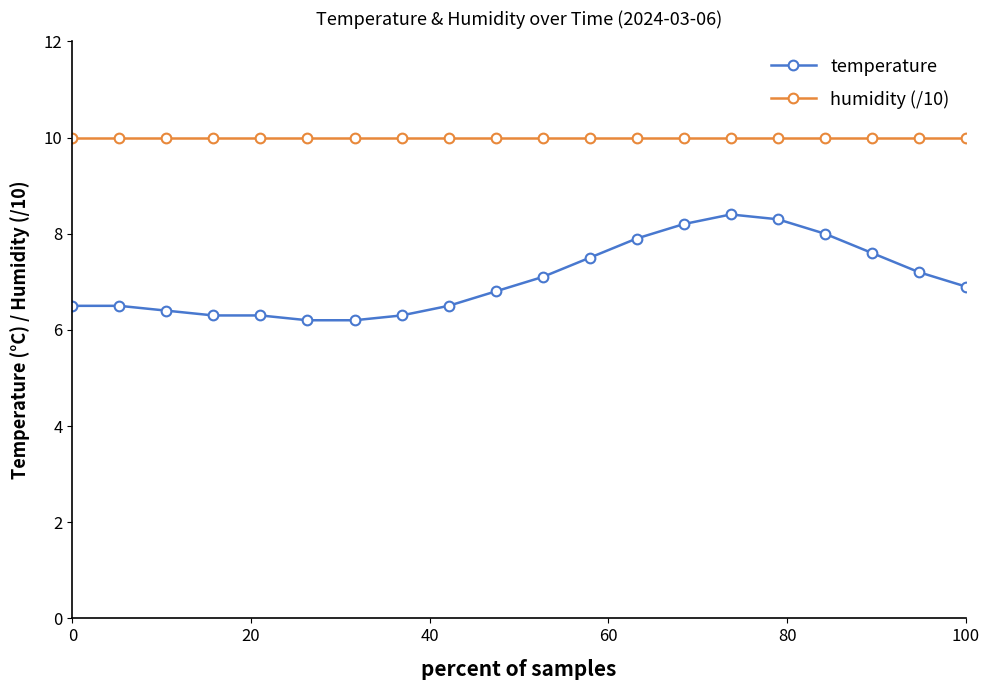

Which series has the widest spread of values?

temperature